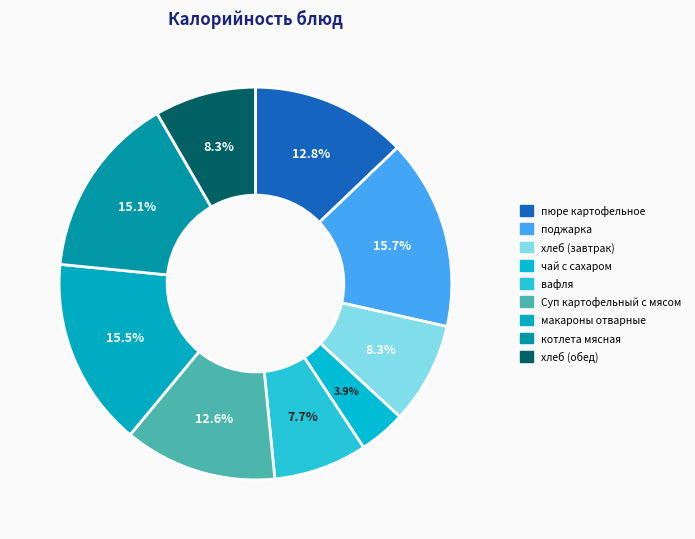

Count the number of slices in the pie.

9